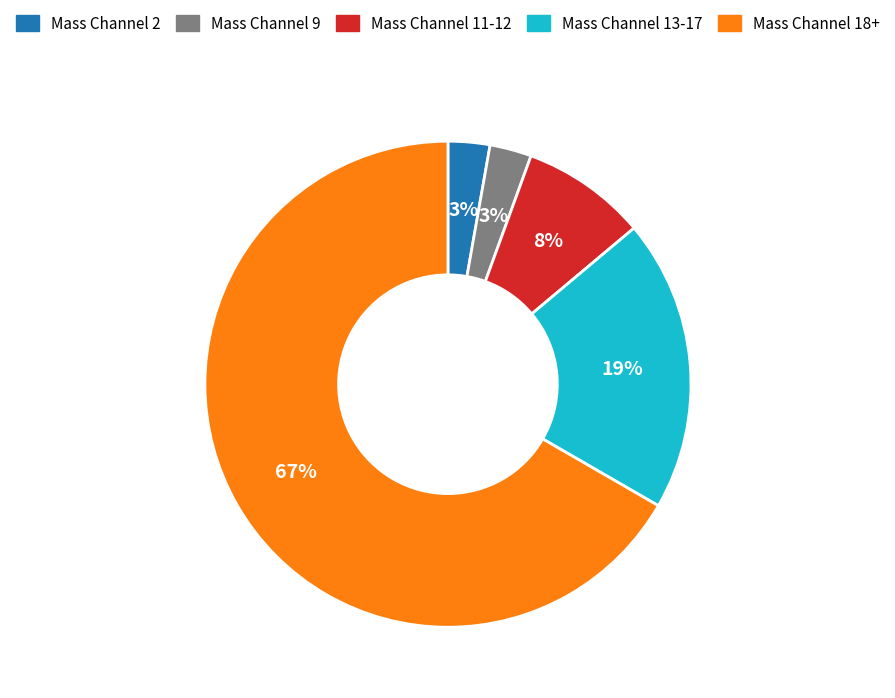

To the nearest percent, what is the average slice percentage?

20%